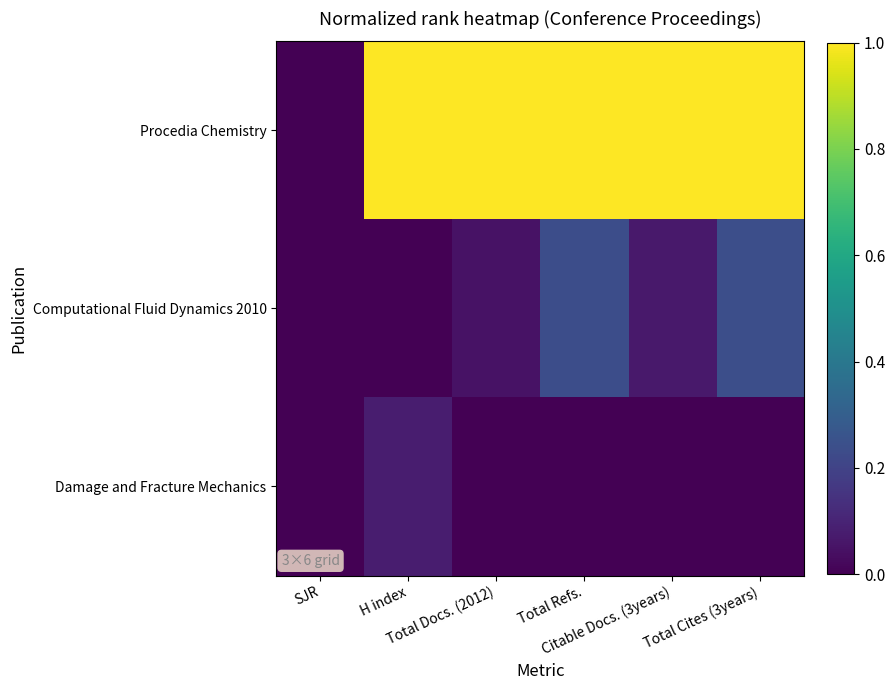

Which series changed the most between H index and Total Docs. (2012)?

Damage and Fracture Mechanics